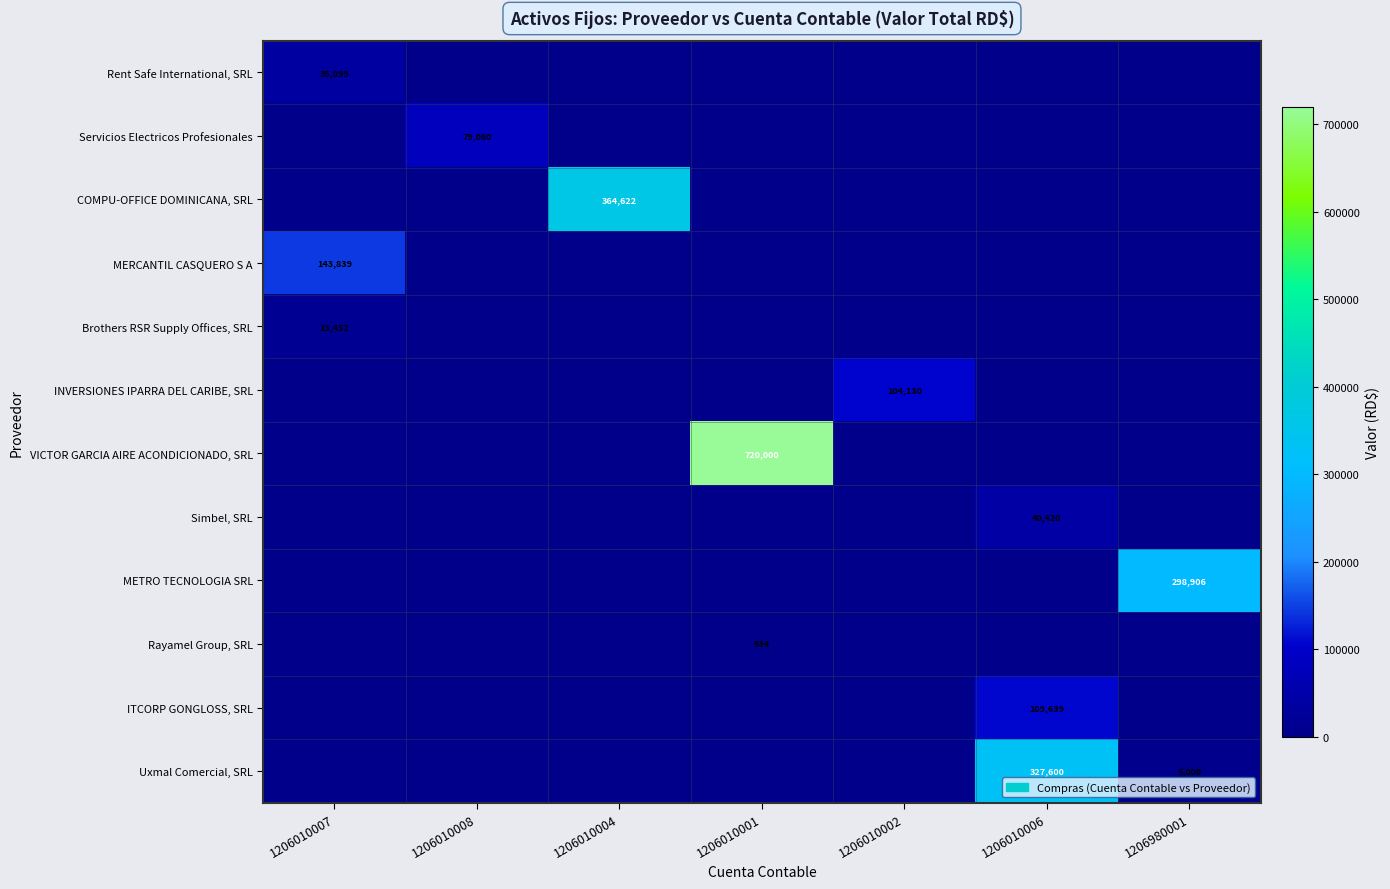

The value of ITCORP GONGLOSS, SRL at 1206010006 is 53618. True or false?

False